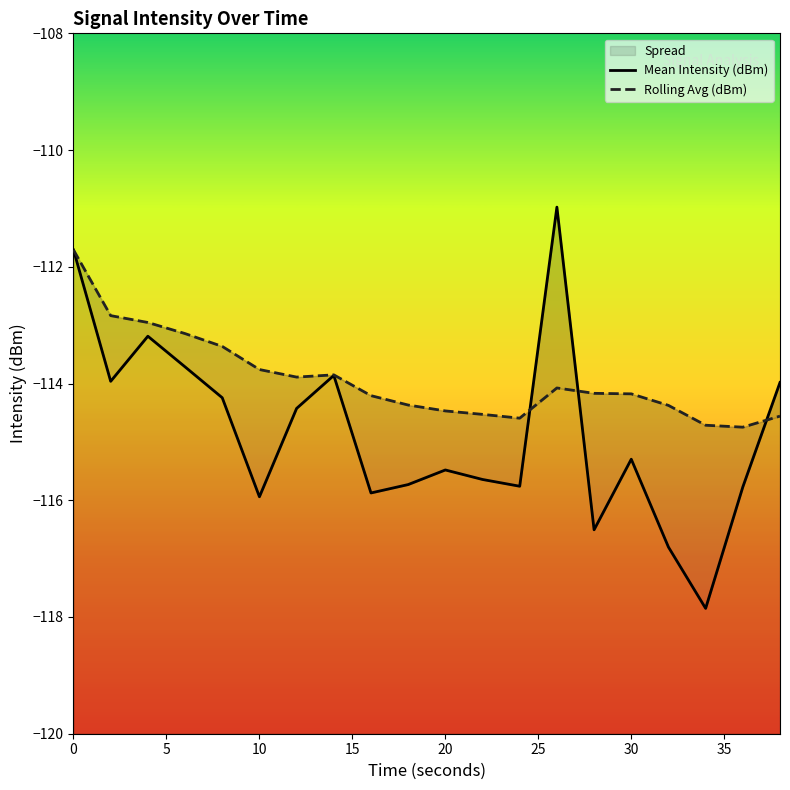

Reading left to right, extract all data points from this chart.

Mean Intensity (dBm): -111.7	-114.0	-113.2	-113.7	-114.2	-115.9	-114.4	-113.9	-115.9	-115.7	-115.5	-115.6	-115.8	-111.0	-116.5	-115.3	-116.8	-117.9	-115.8	-114.0
Rolling Avg (dBm): -111.7	-112.8	-113.0	-113.1	-113.4	-113.8	-113.9	-113.9	-114.2	-114.4	-114.5	-114.5	-114.6	-114.1	-114.2	-114.2	-114.4	-114.7	-114.7	-114.6